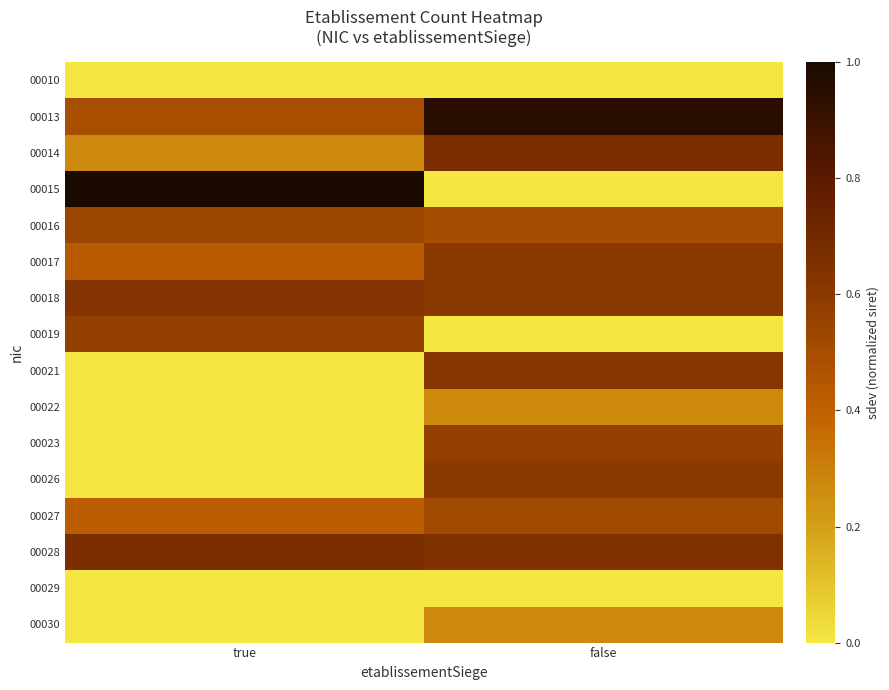

Reading left to right, what are all the values shown in this chart?

00010: true=0.0	false=0.0
00013: true=0.5	false=1.0
00014: true=0.3	false=0.7
00015: true=1.0	false=0.0
00016: true=0.5	false=0.5
00017: true=0.4	false=0.6
00018: true=0.6	false=0.6
00019: true=0.6	false=0.0
00021: true=0.0	false=0.6
00022: true=0.0	false=0.3
00023: true=0.0	false=0.6
00026: true=0.0	false=0.6
00027: true=0.4	false=0.5
00028: true=0.7	false=0.6
00029: true=0.0	false=0.0
00030: true=0.0	false=0.3